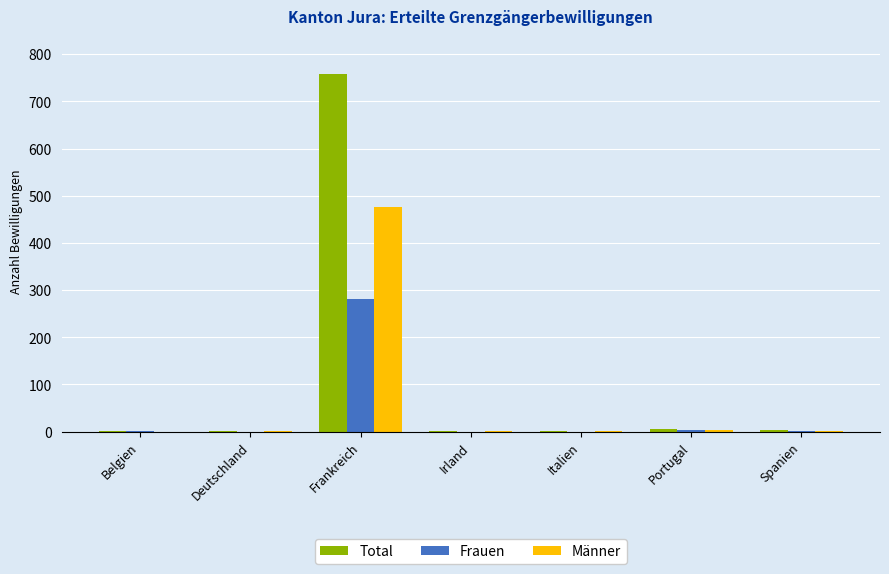

How many groups of bars are there?

7